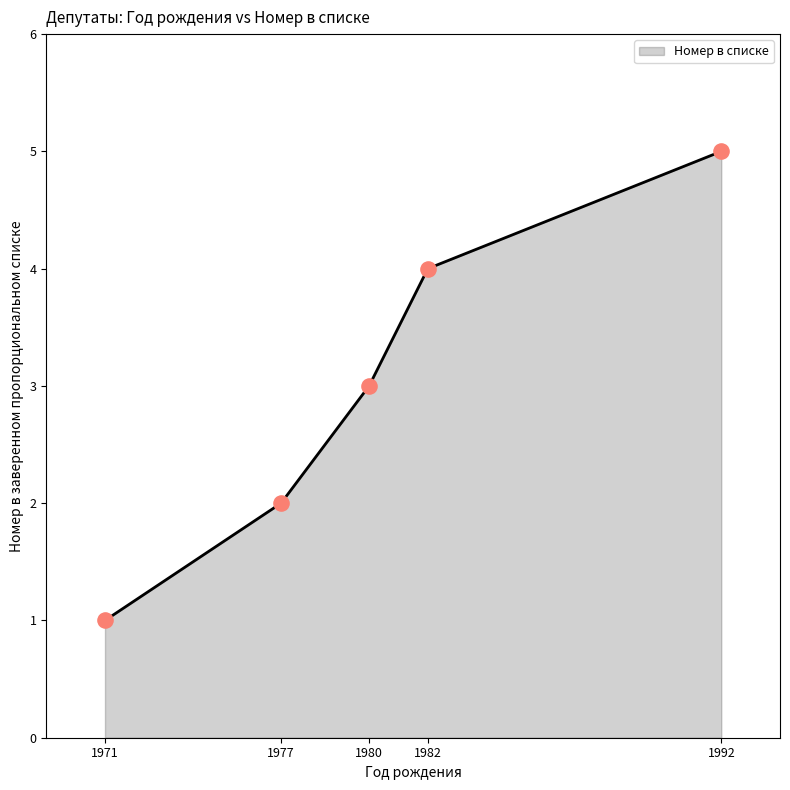

Approximately how many times larger is the value at 1982 compared to 1971?

4.0